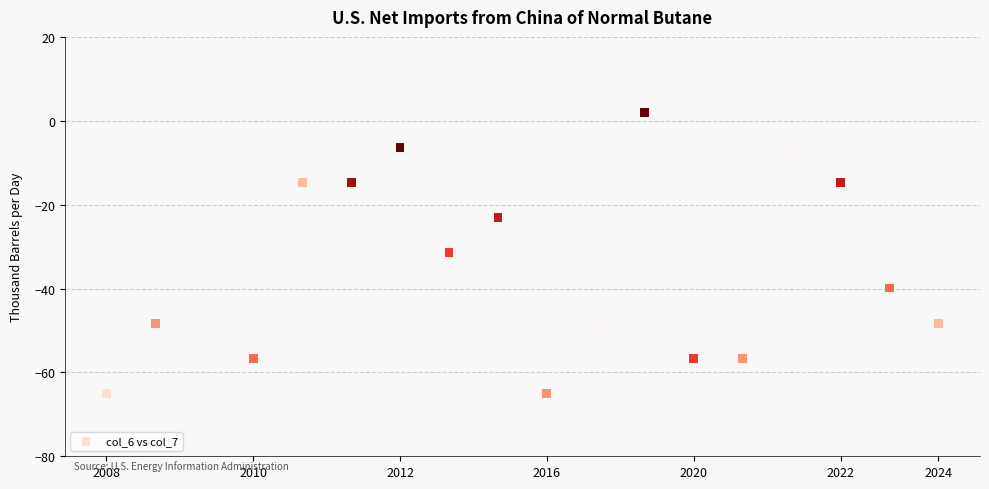

What is the range of Y values (max minus min)?

67.0